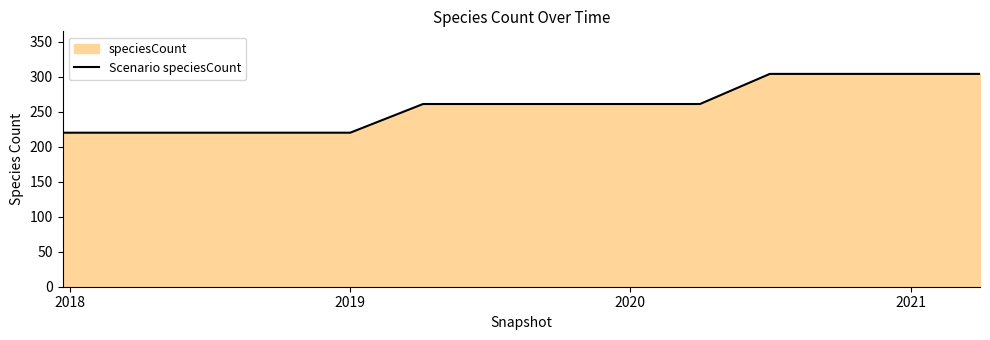

What is the difference between the maximum and minimum values?

84